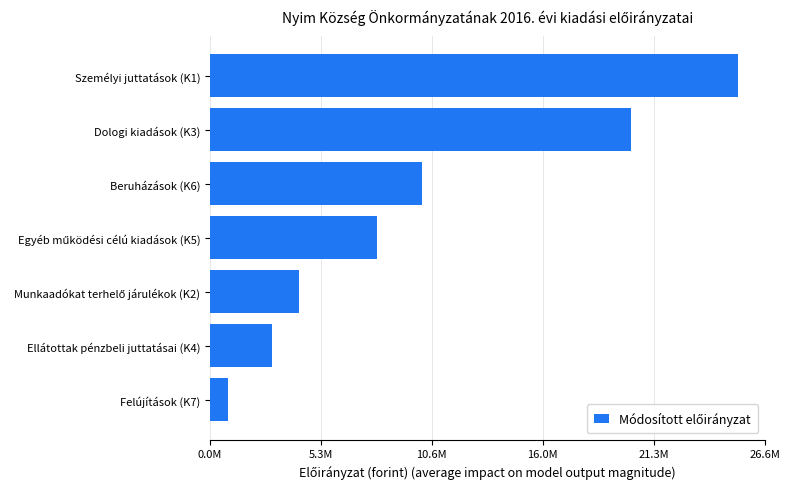

Are the bars horizontal?

Yes